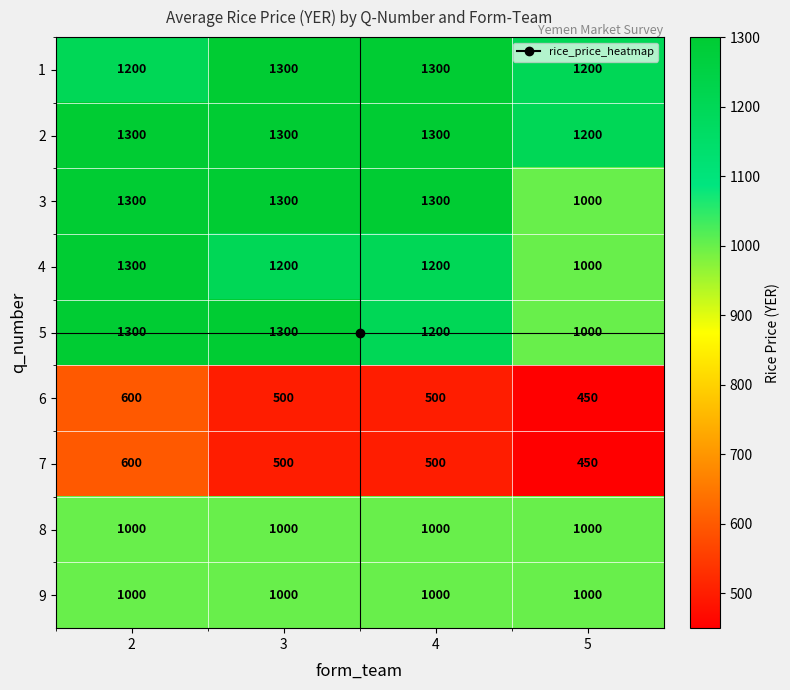

Read the 7 value at 3, to the nearest 5.

500